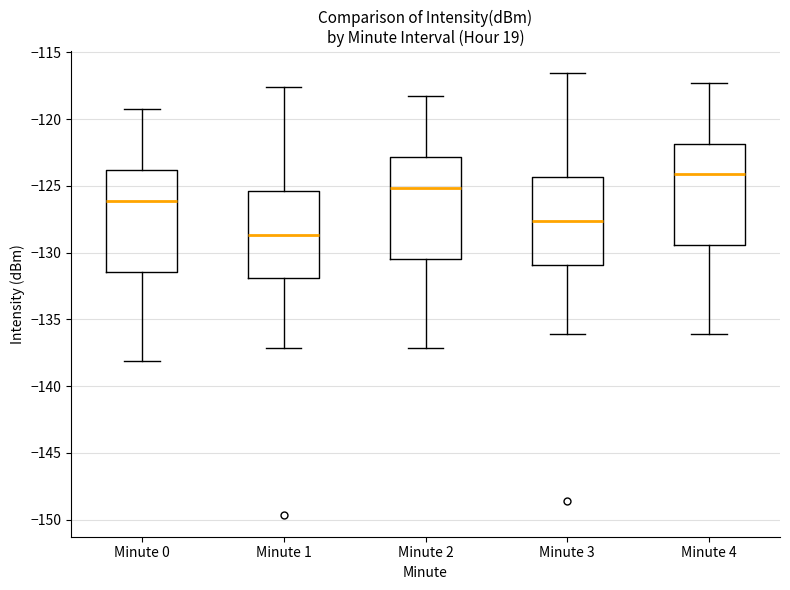

Reading left to right, transcribe this box plot: for each box, give where its median line is, the range the box spans, and where its two whiskers end, as read against the y-axis. The values are not printed on the chart, so give them approximately, as read against the axis.

Minute 0: median -126.0, box -131.5 to -124.0, whiskers -138.0 to -119.5
Minute 1: median -128.5, box -132.0 to -125.5, whiskers -137.0 to -117.5
Minute 2: median -125.0, box -130.5 to -123.0, whiskers -137.0 to -118.5
Minute 3: median -127.5, box -131.0 to -124.5, whiskers -136.0 to -116.5
Minute 4: median -124.0, box -129.5 to -122.0, whiskers -136.0 to -117.5